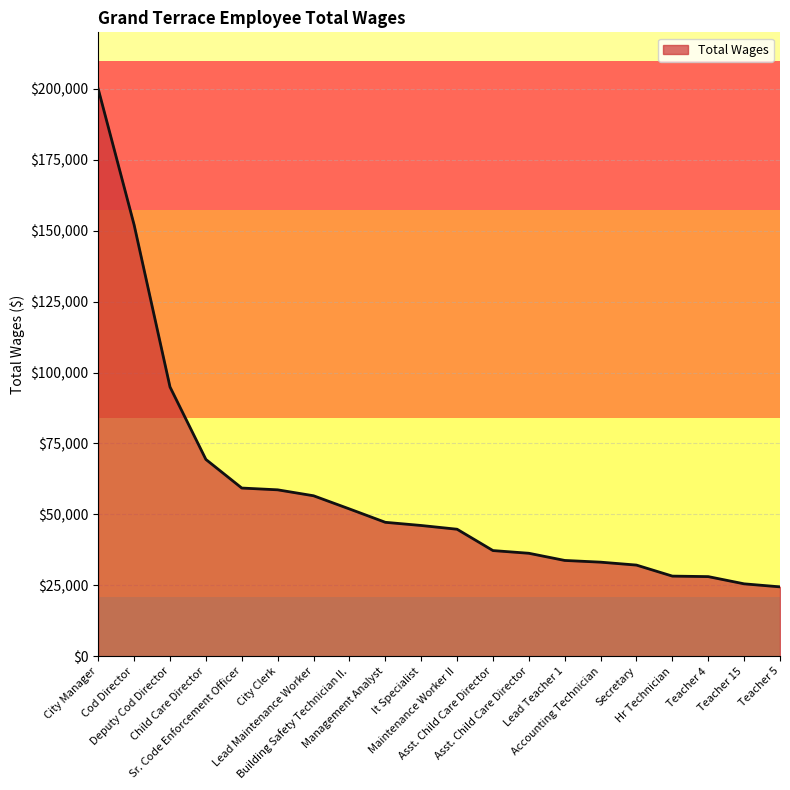

What is the sum of the values at Building Safety Technician II. and It Specialist?

98024